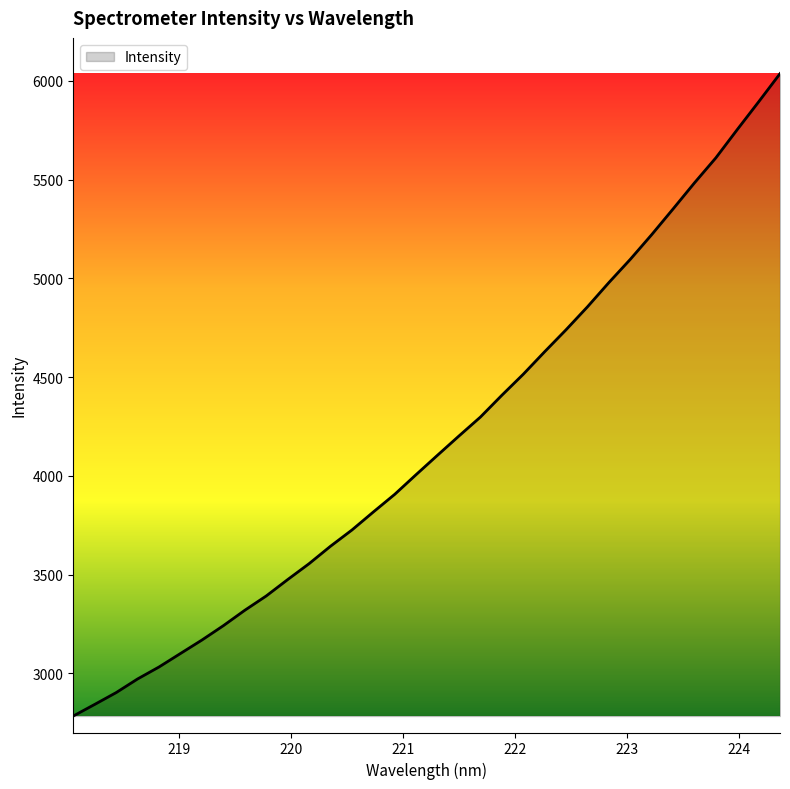

What is the difference between the maximum and minimum values?

3252.9